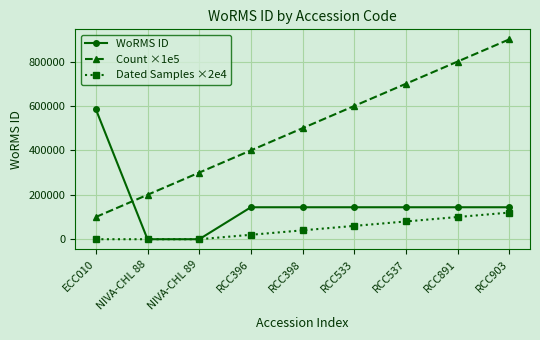

What is the difference between the maximum and minimum values in the Dated Samples ×2e4 series?

120000